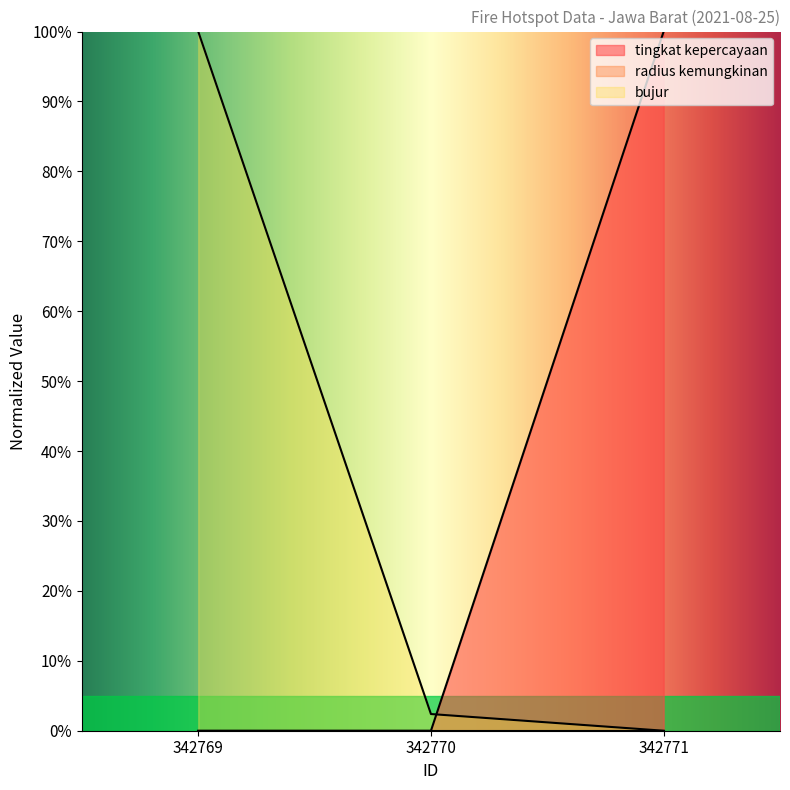

What is the approximate value of tingkat kepercayaan at 342771?

100.0